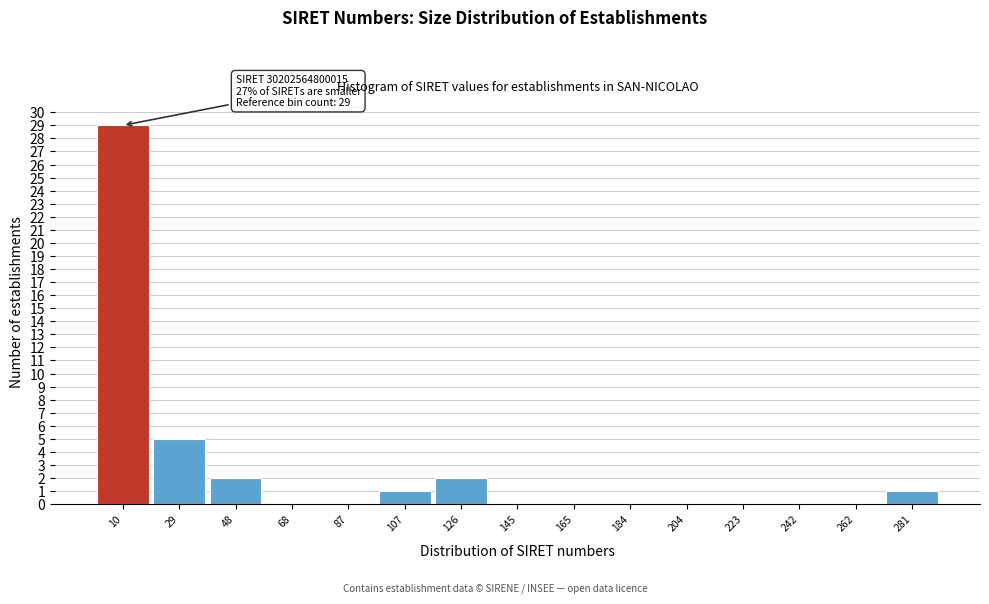

Reading left to right, transcribe all the data shown in this chart.

10=29	29=5	48=2	68=0	87=0	107=1	126=2	145=0	165=0	184=0	204=0	223=0	242=0	262=0	281=1